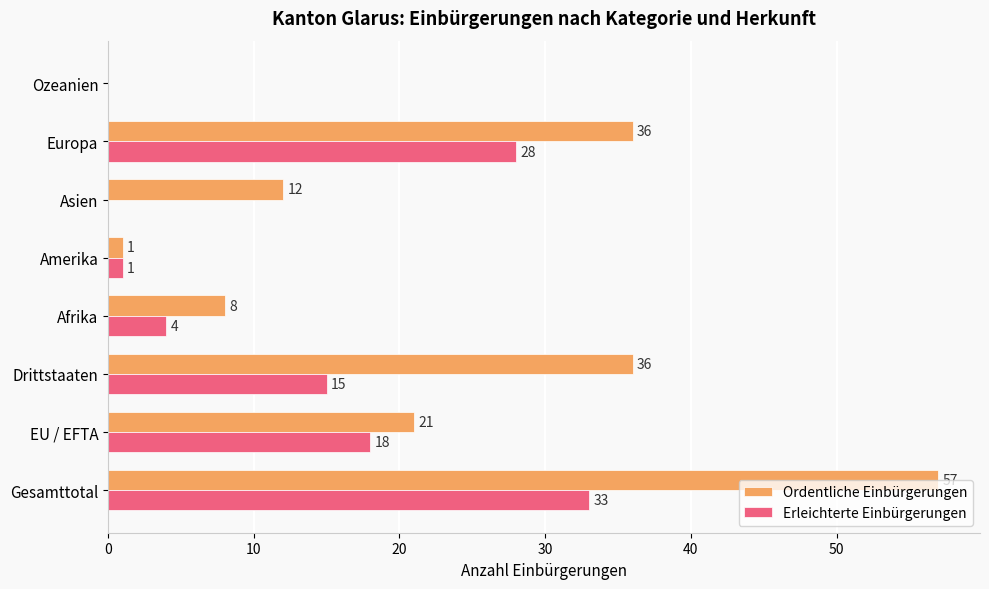

The value of Erleichterte Einbürgerungen at Afrika is 1. True or false?

False